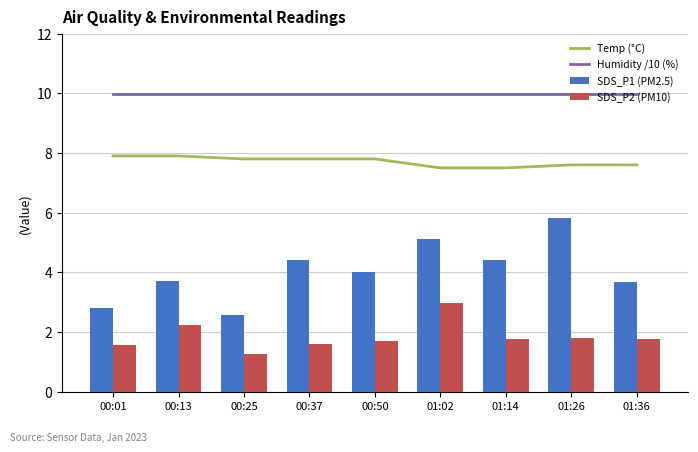

Between 00:01 and 01:02, which is larger?

00:01